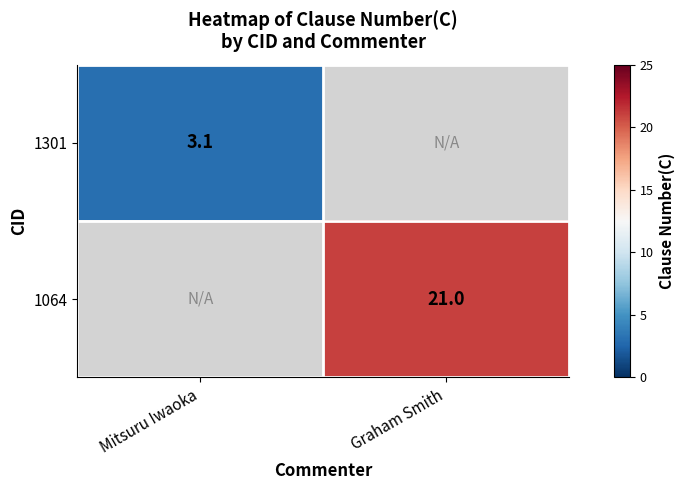

Is it true that 1064 equals 21.0 at Graham Smith?

True